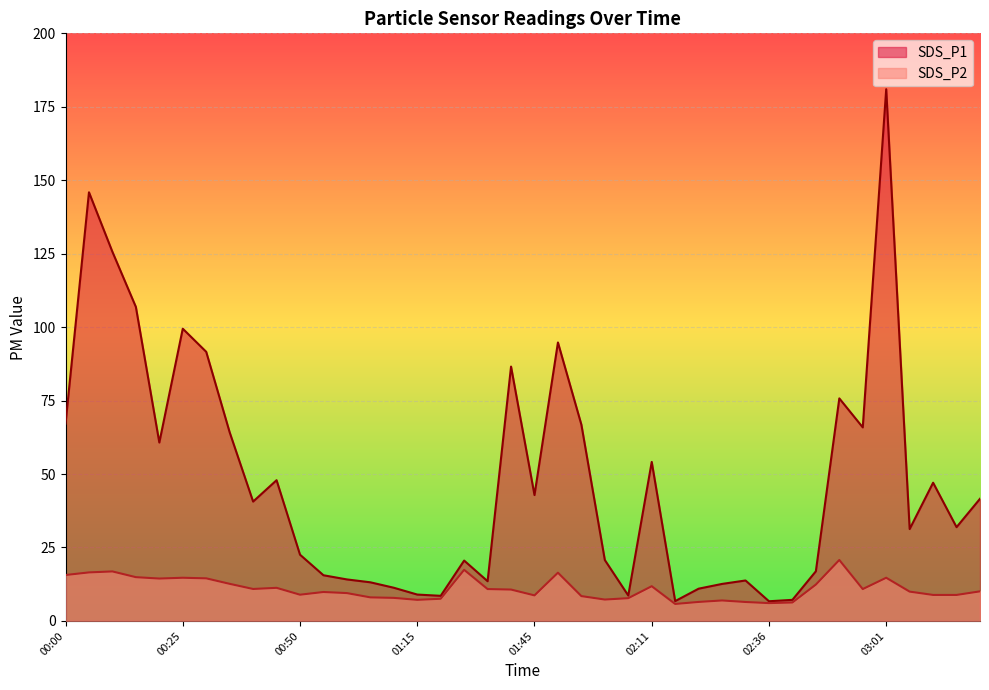

What is the average value of the SDS_P1 series?

47.6